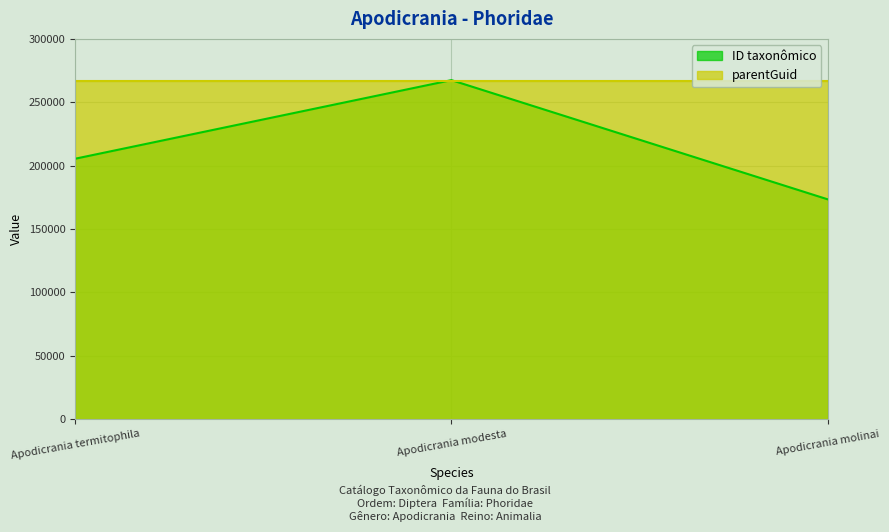

Where does the data first go above 205475?

Apodicrania modesta